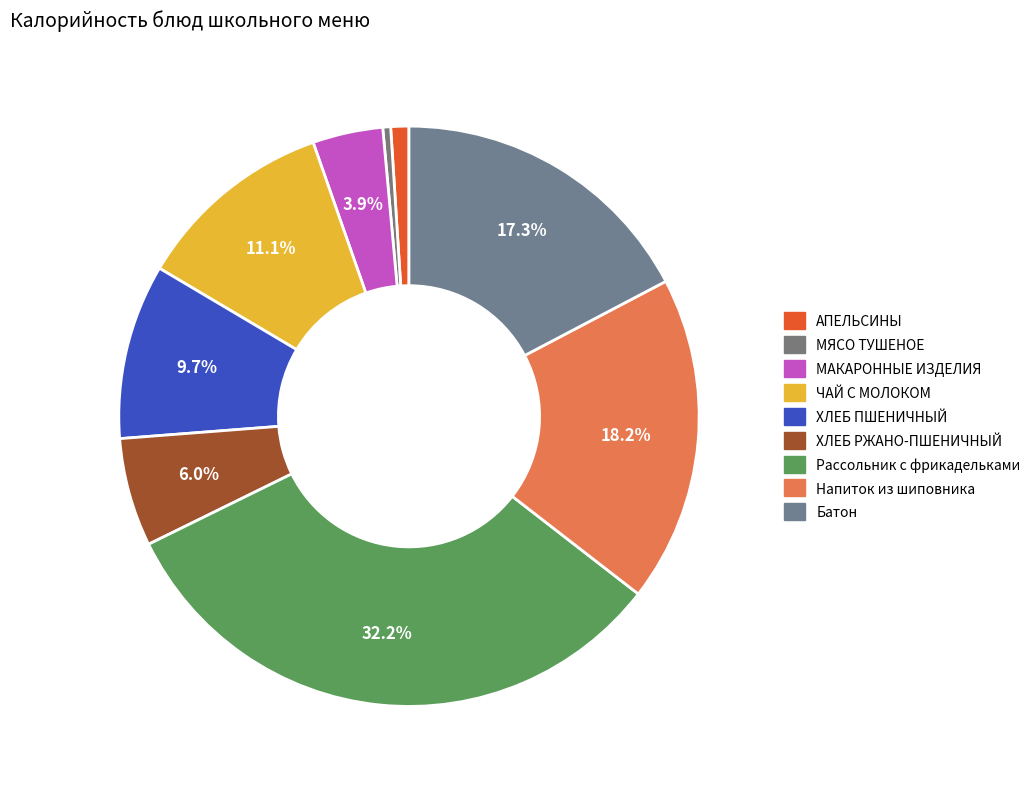

Is Напиток из шиповника the majority of the pie?

No